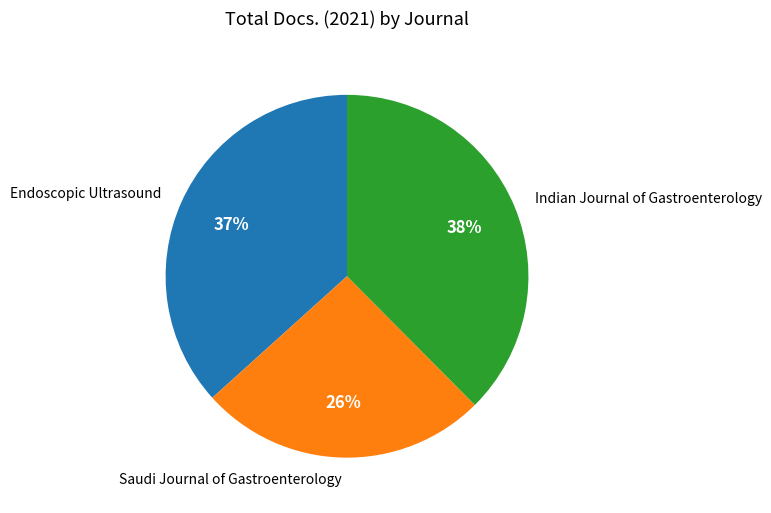

Do Saudi Journal of Gastroenterology and Endoscopic Ultrasound together represent more than half of the pie?

Yes